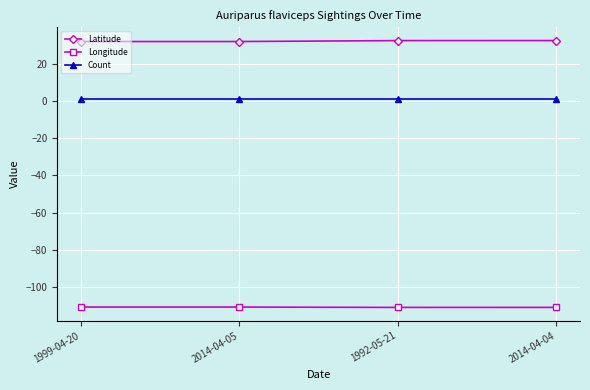

What is the sum of the Longitude values at 1999-04-20 and 2014-04-05?

-221.5